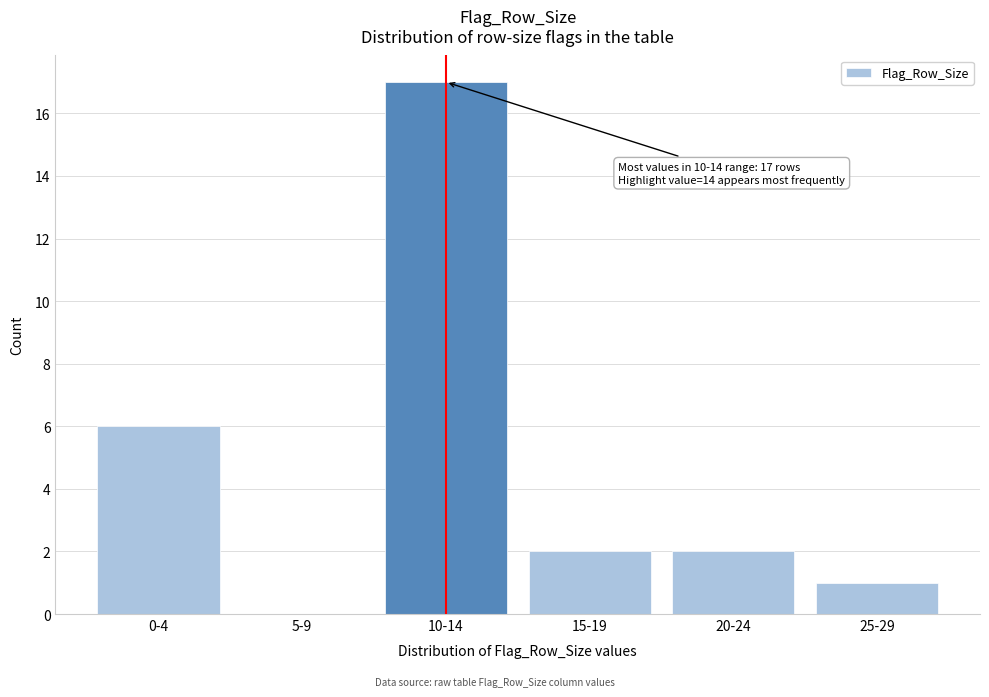

Reading left to right, transcribe all the data shown in this chart.

0-4=6	5-9=0	10-14=17	15-19=2	20-24=2	25-29=1